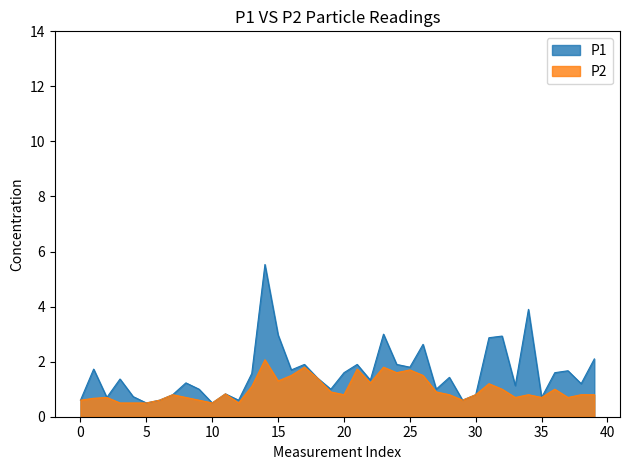

At how many categories does at least one series exceed 2?

8